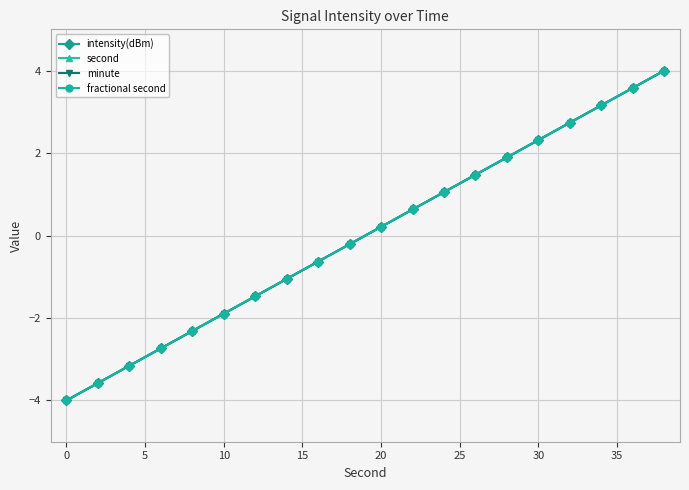

Reading left to right, what are all the values shown in this chart?

intensity(dBm): -4.0	-3.6	-3.2	-2.7	-2.3	-1.9	-1.5	-1.1	-0.6	-0.2	0.2	0.6	1.1	1.5	1.9	2.3	2.7	3.2	3.6	4.0
second: -4.0	-3.6	-3.2	-2.7	-2.3	-1.9	-1.5	-1.1	-0.6	-0.2	0.2	0.6	1.1	1.5	1.9	2.3	2.7	3.2	3.6	4.0
minute: -4.0	-3.6	-3.2	-2.7	-2.3	-1.9	-1.5	-1.1	-0.6	-0.2	0.2	0.6	1.1	1.5	1.9	2.3	2.7	3.2	3.6	4.0
fractional second: -4.0	-3.6	-3.2	-2.7	-2.3	-1.9	-1.5	-1.1	-0.6	-0.2	0.2	0.6	1.1	1.5	1.9	2.3	2.7	3.2	3.6	4.0